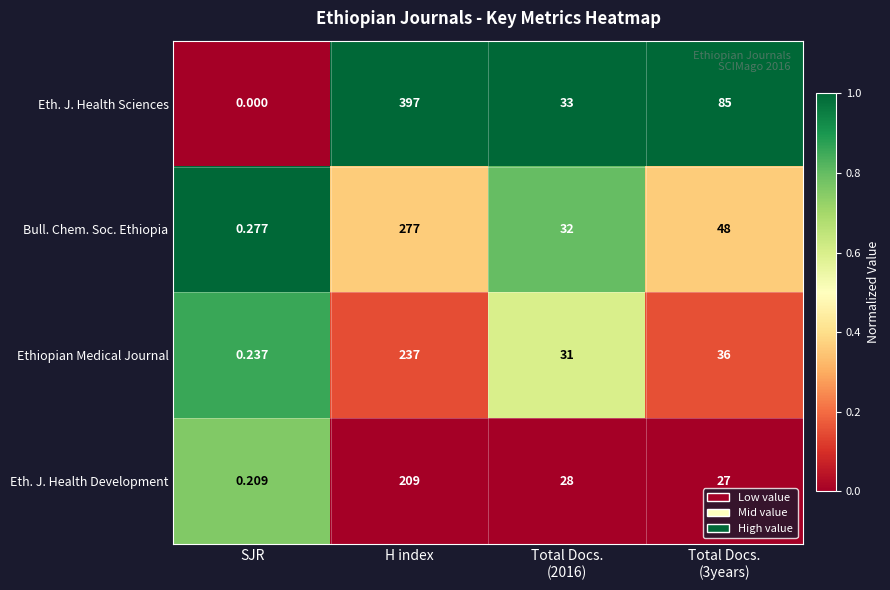

At which category is the sum across all series the highest?

H index